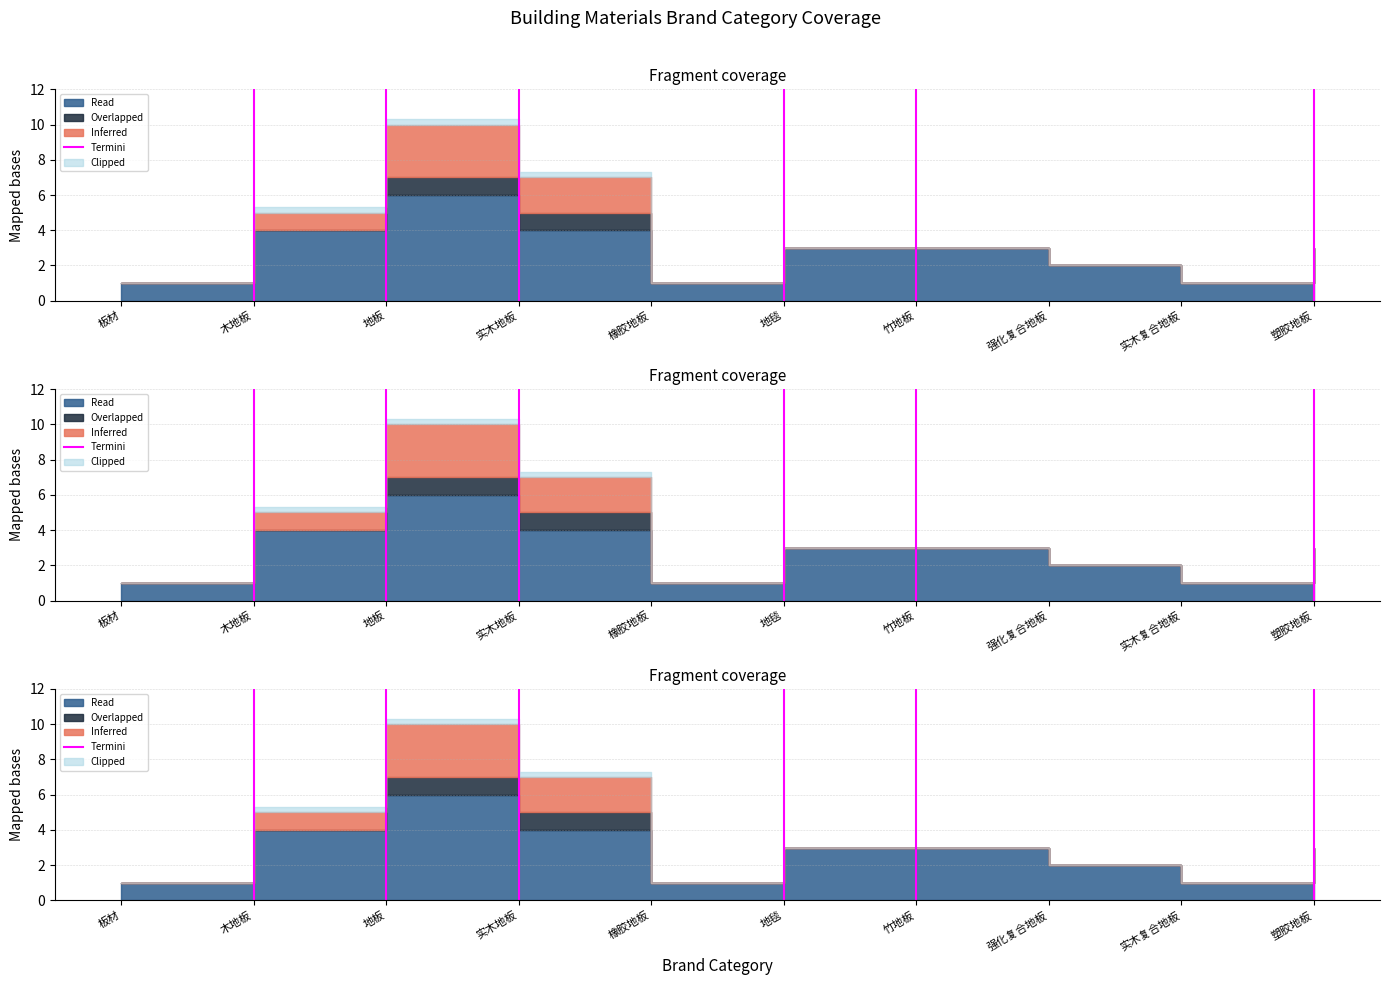

At which category does the chart reach its minimum across all series?

木地板